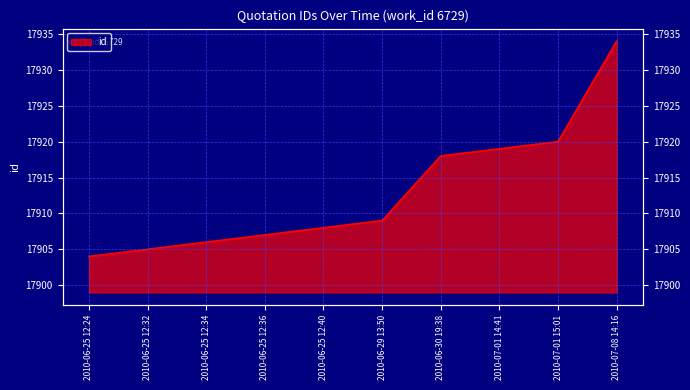

What is the maximum value shown in the chart?

17934